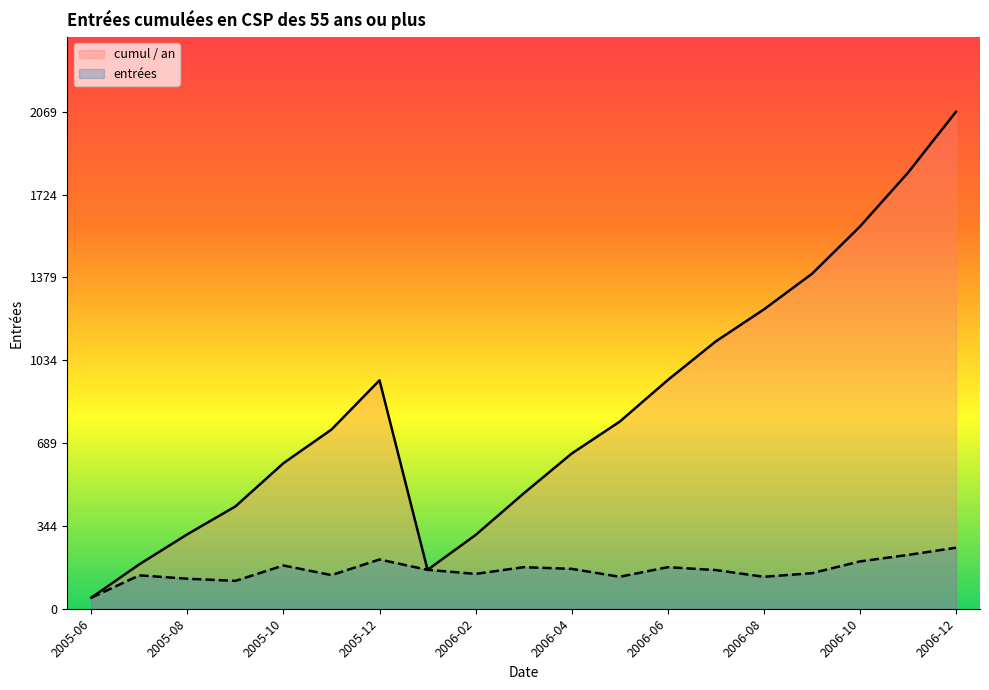

What is the value of the cumul / an point at the 4th from the left?

426